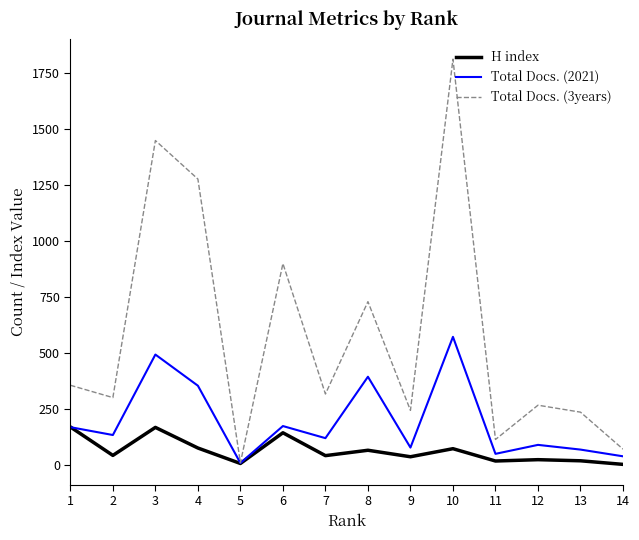

Which series has the largest range (max minus min)?

Total Docs. (3years)